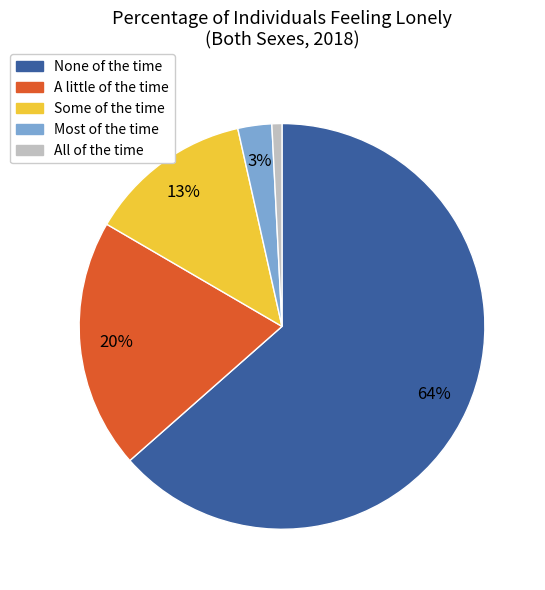

What is the largest slice in the pie chart?

None of the time